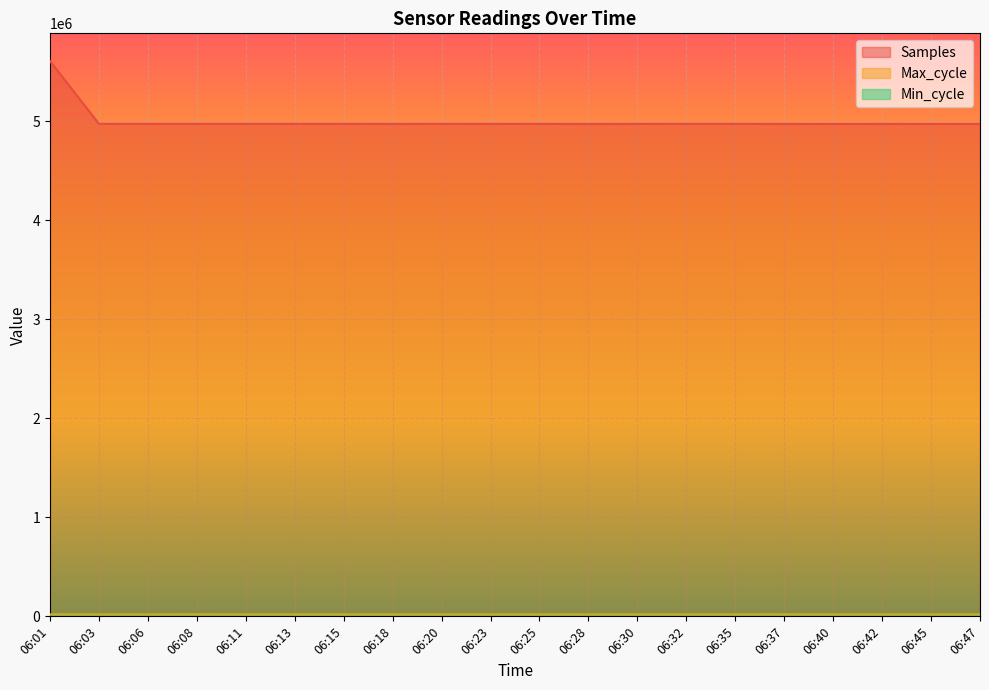

Rank the series at 06:37 from highest to lowest value.

Samples, Max_cycle, Min_cycle